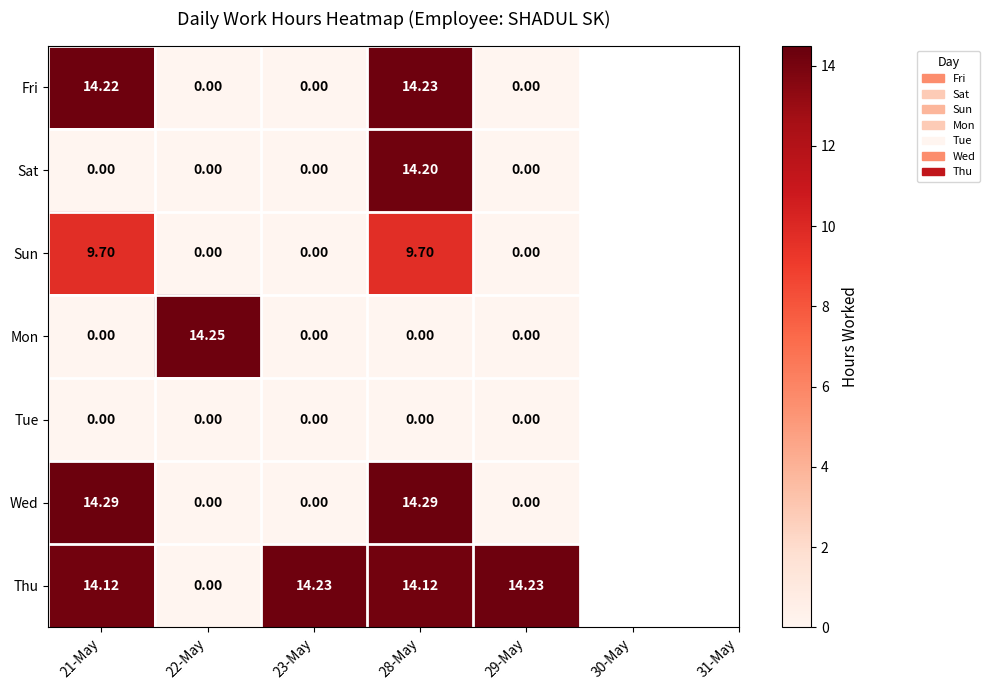

Is the value of Fri at 21-May greater than the value of Thu at 23-May?

No